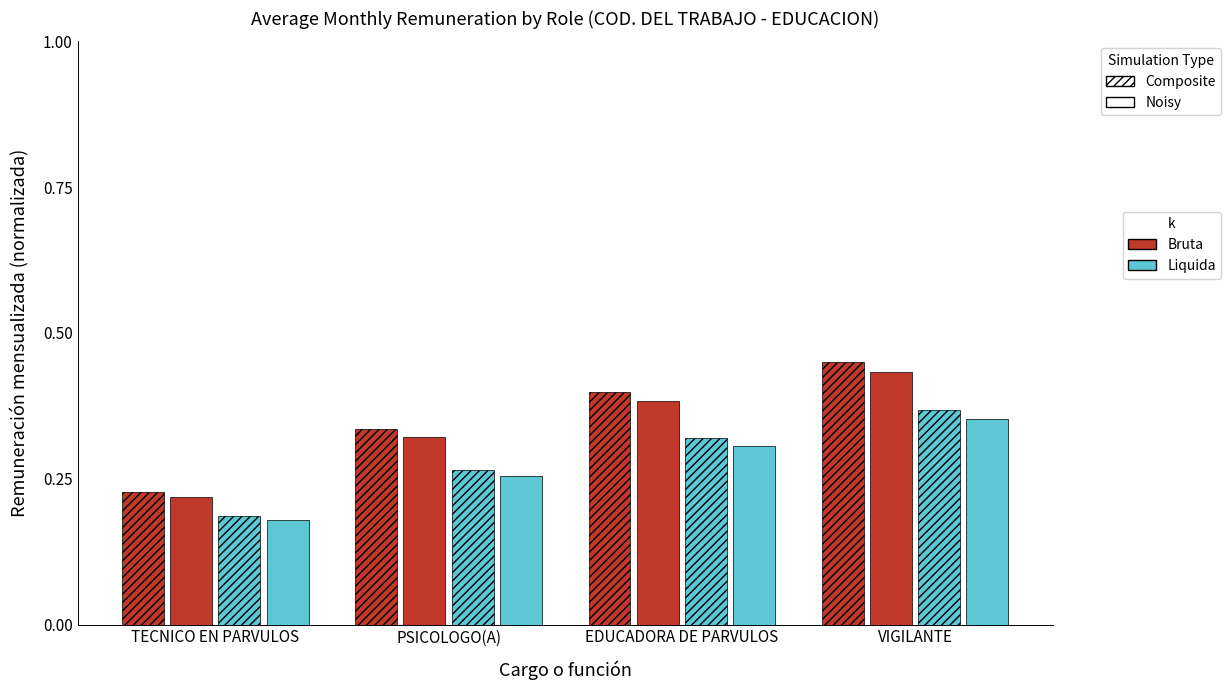

How many bars are there in each group?

4